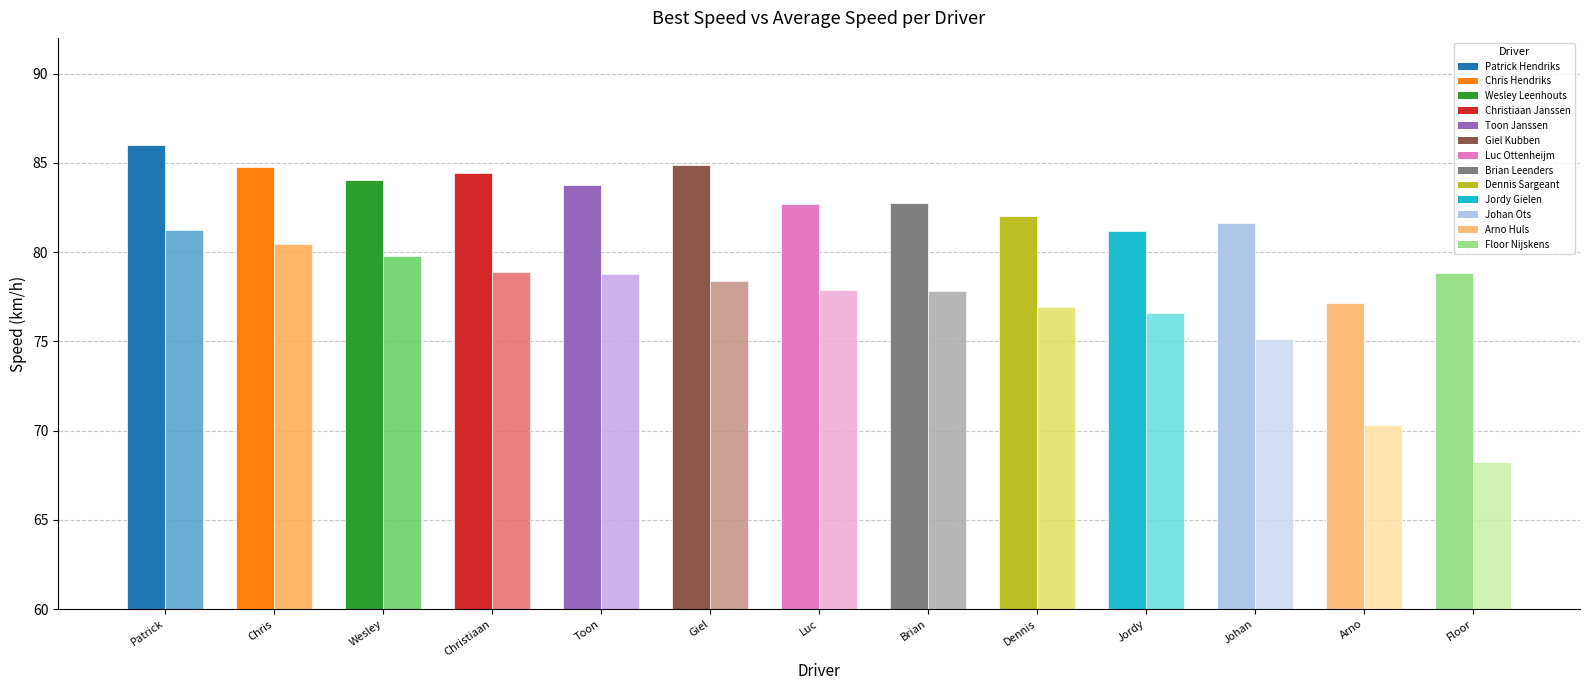

At which category is the sum across all series the highest?

Patrick